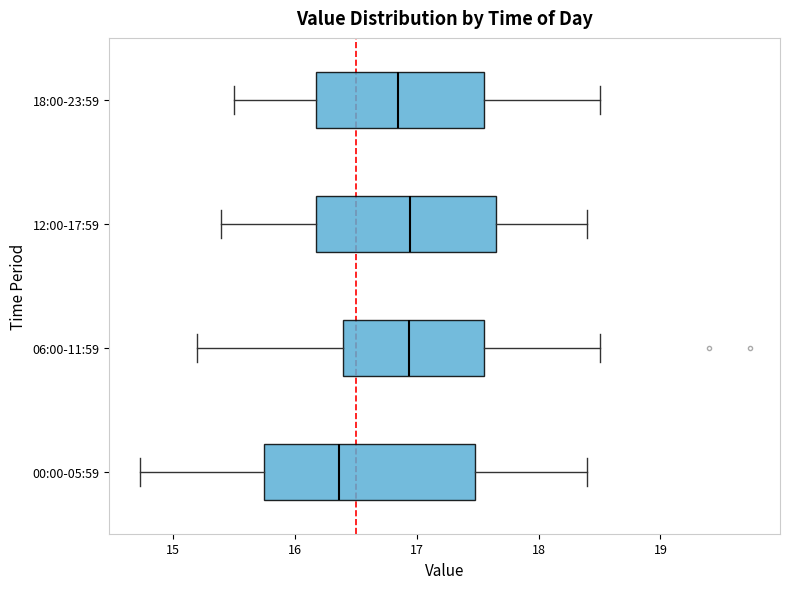

Which box is the widest, from its left edge to its right edge?

00:00-05:59